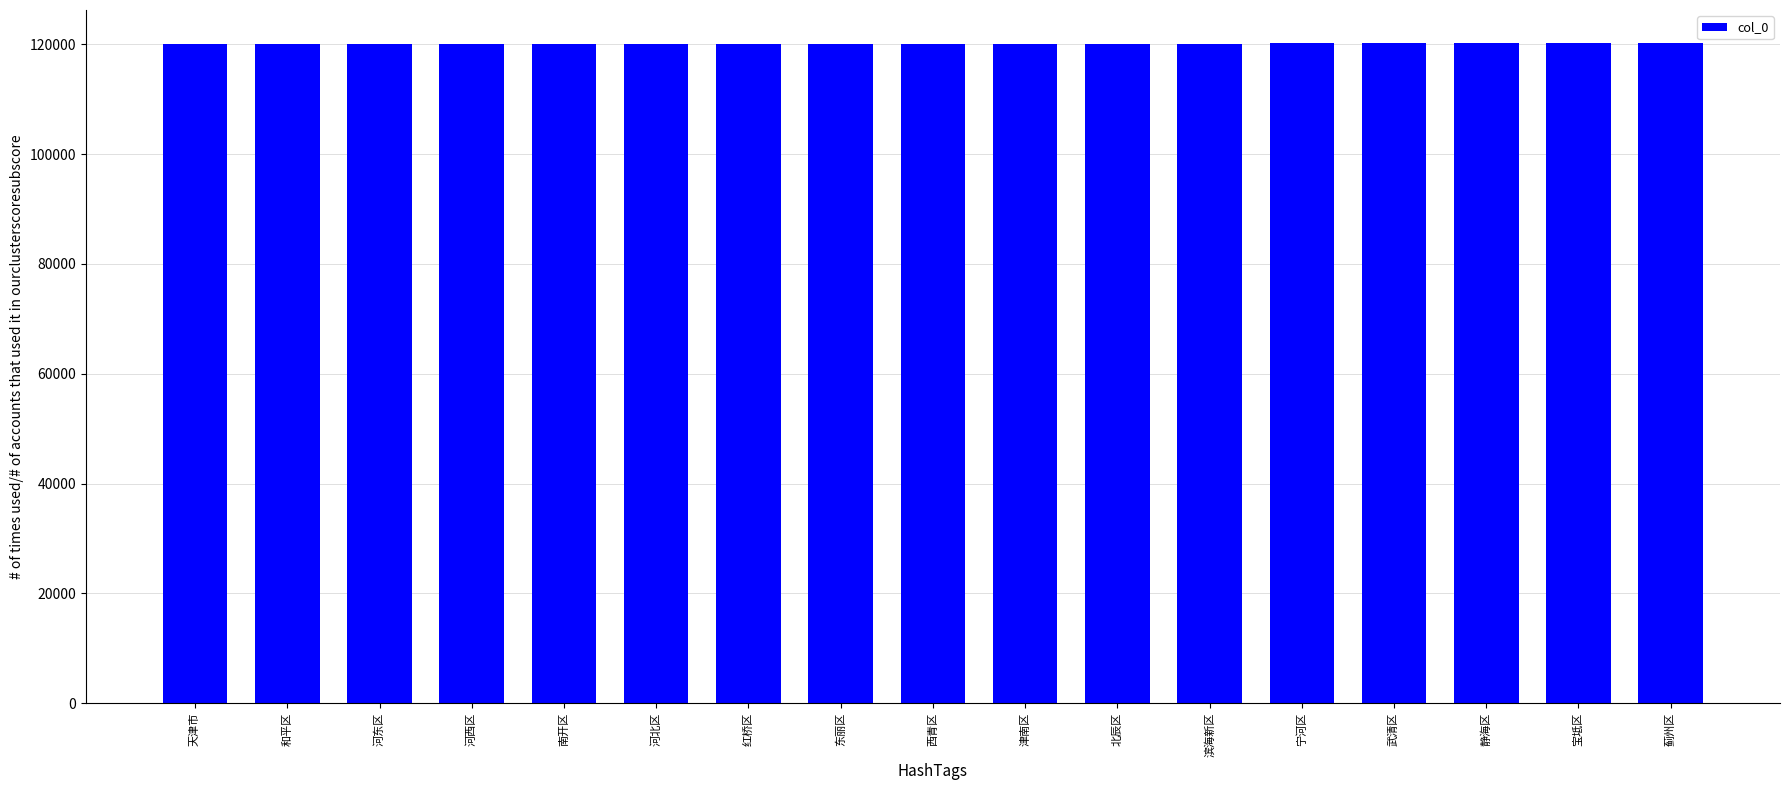

The value at 滨海新区 is 120116. True or false?

True